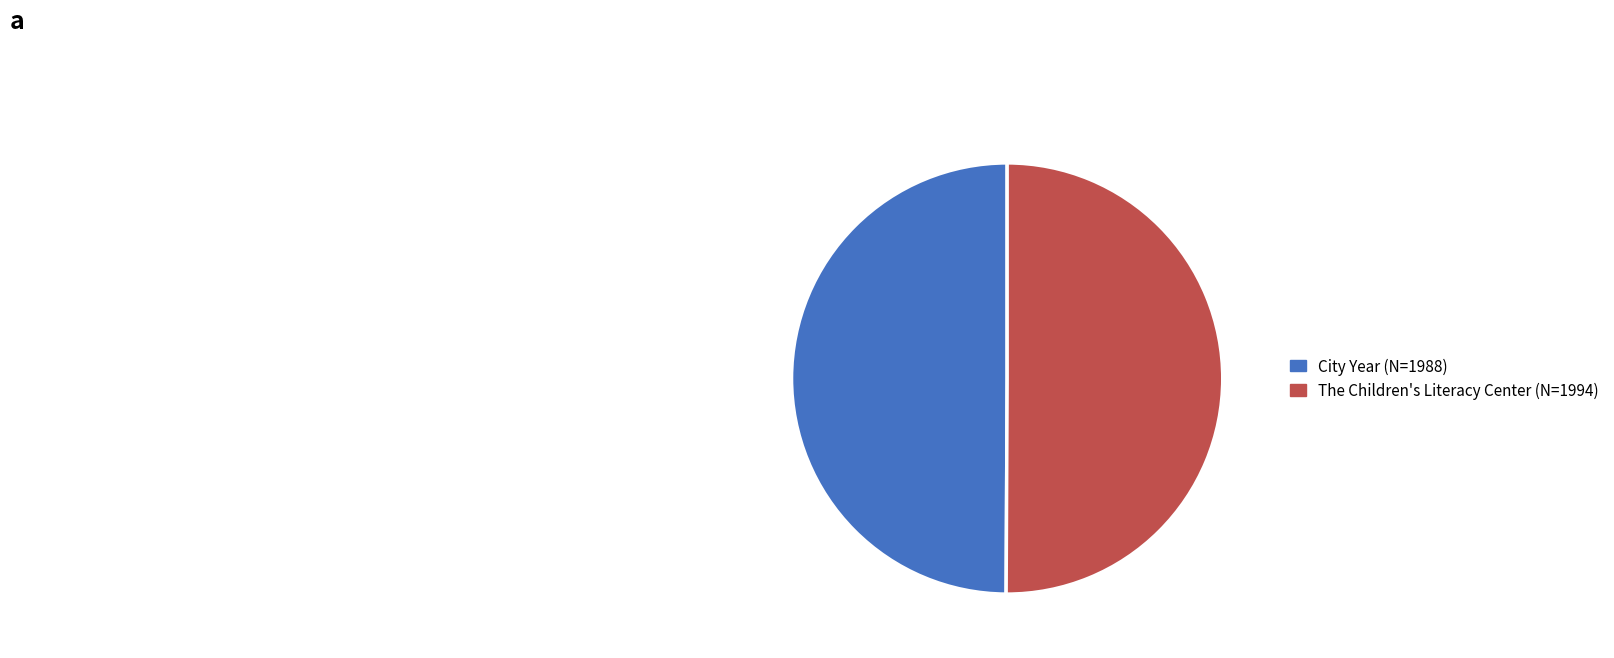

Approximately how many times larger is the value at The Children's Literacy Center compared to City Year?

1.0